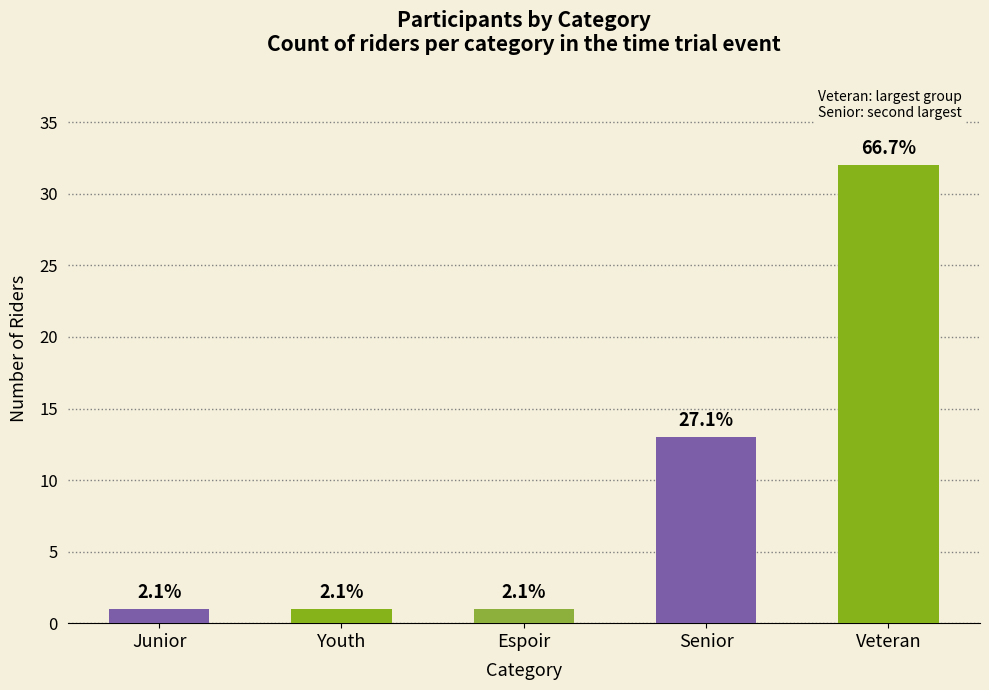

Rank the categories by value from lowest to highest.

Junior, Youth, Espoir, Senior, Veteran